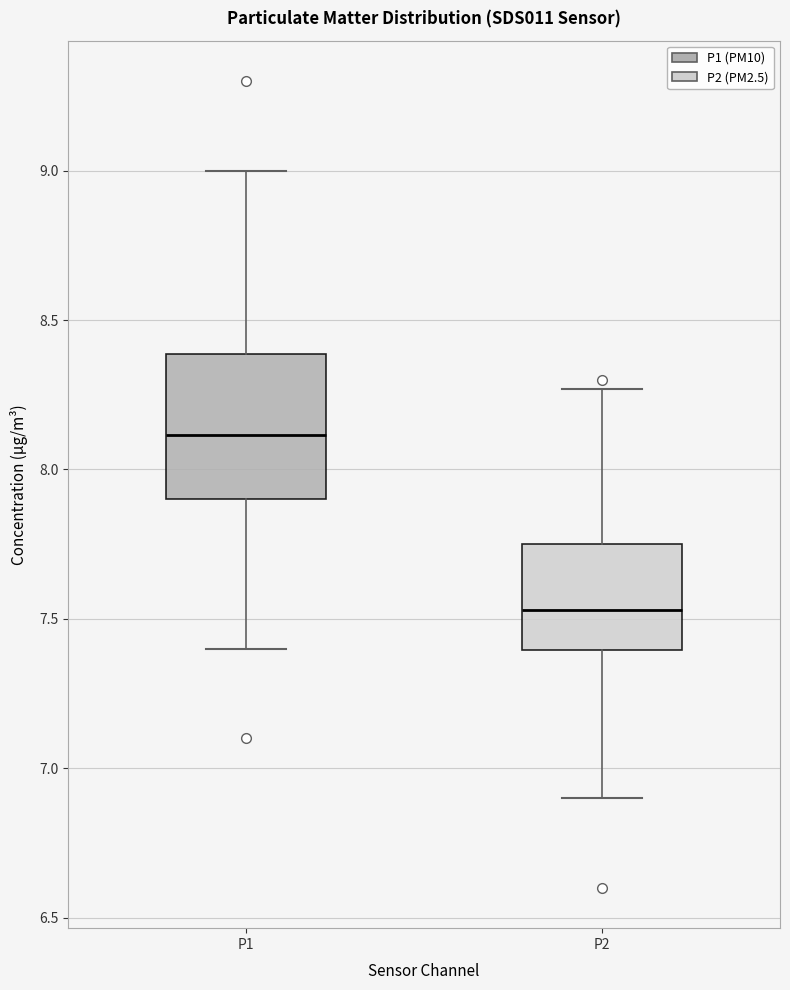

Reading left to right, read every box against the y-axis: the position of its median line, the range the box covers, and the ends of its whiskers. The values are not printed on the chart, so give them approximately, as read against the axis.

P1: median 8.10, box 7.90 to 8.40, whiskers 7.40 to 9.00
P2: median 7.55, box 7.40 to 7.75, whiskers 6.90 to 8.25